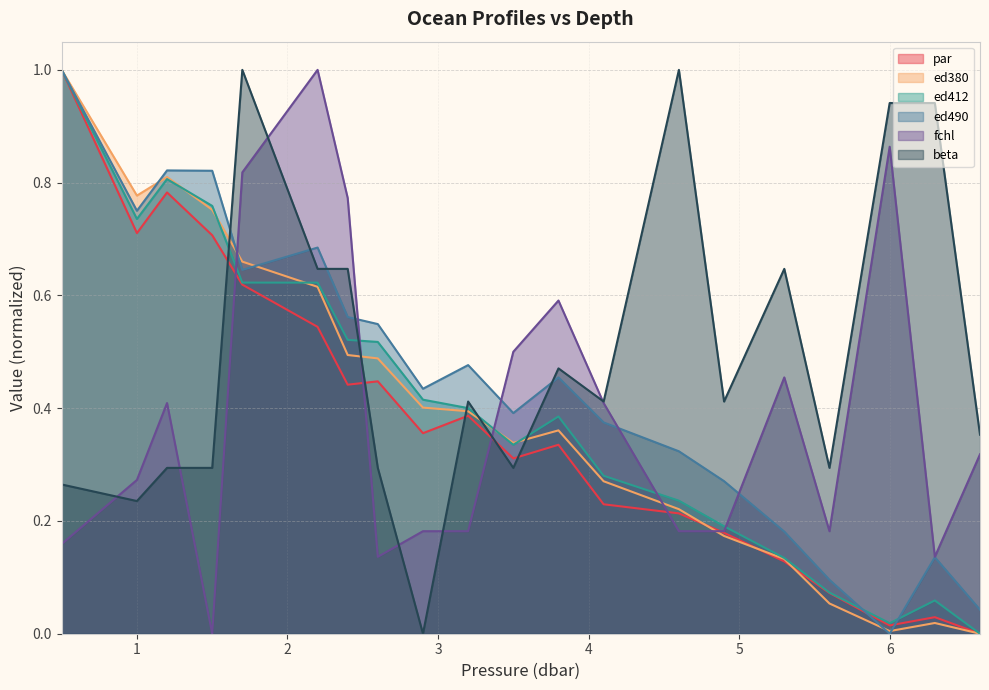

What is the label of the 14th point from the left?

4.6